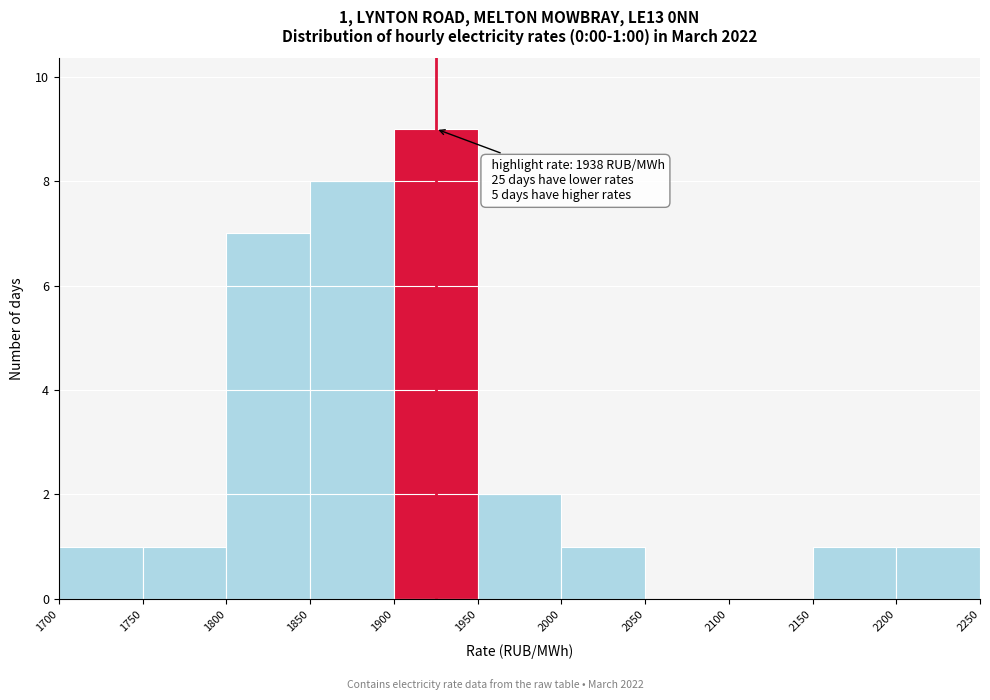

Which range on the x-axis has the tallest bar?

1900 to 1950